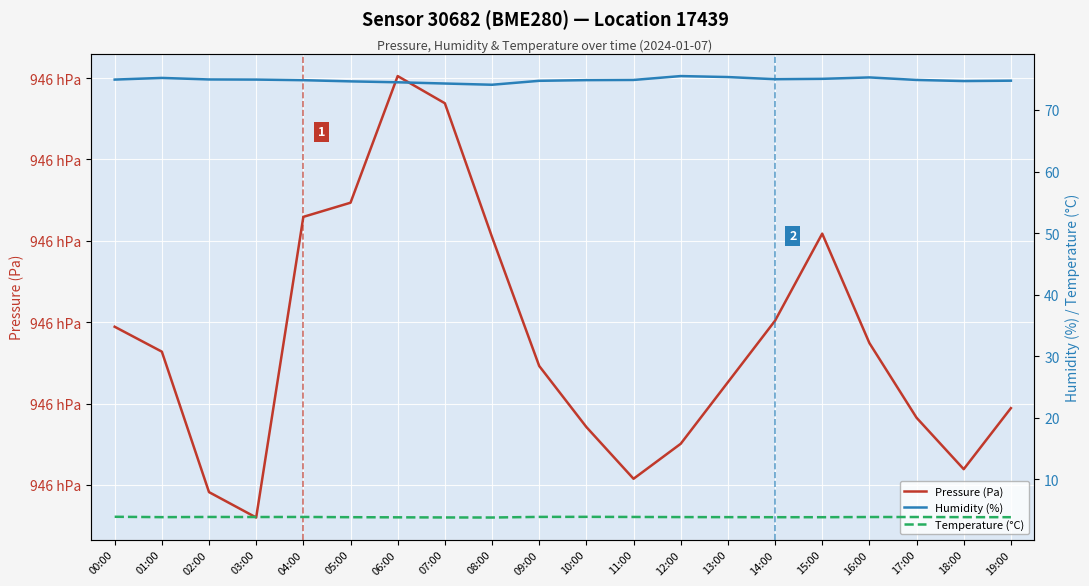

True or false: Temperature (°C) and Pressure (Pa) cross at least once.

False